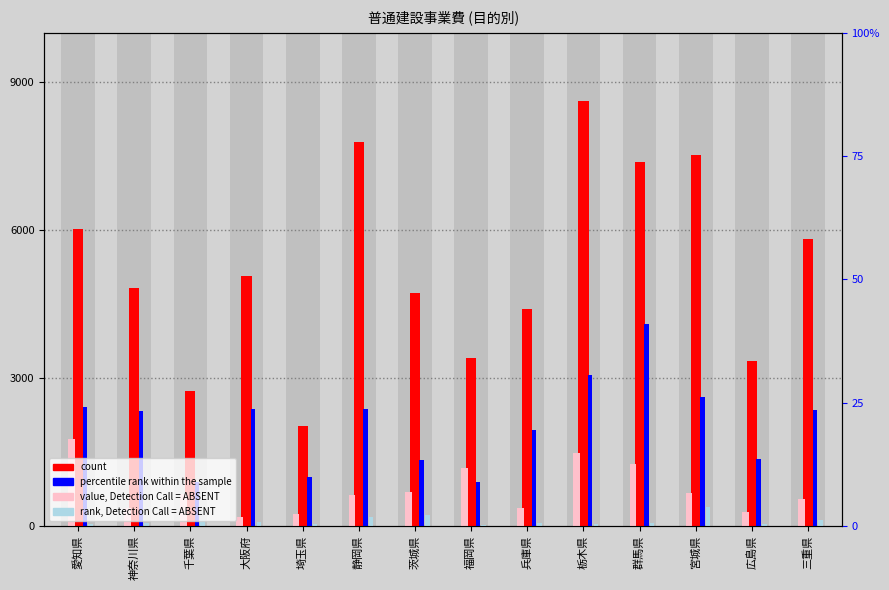

What is the label of the 7th bar from the right?

福岡県